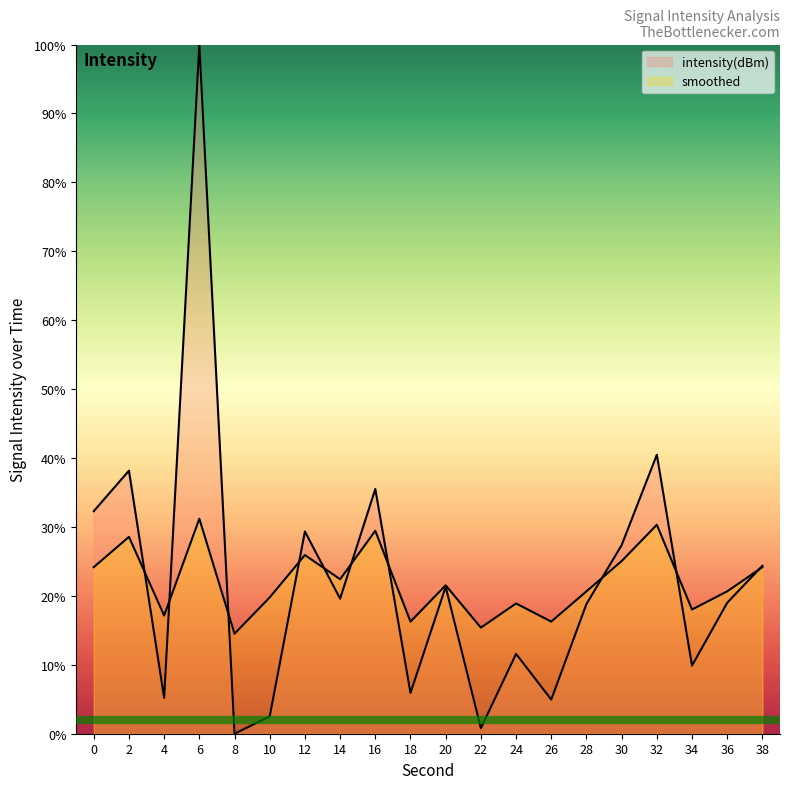

Between 0 and 28, which series saw the biggest shift?

intensity(dBm)